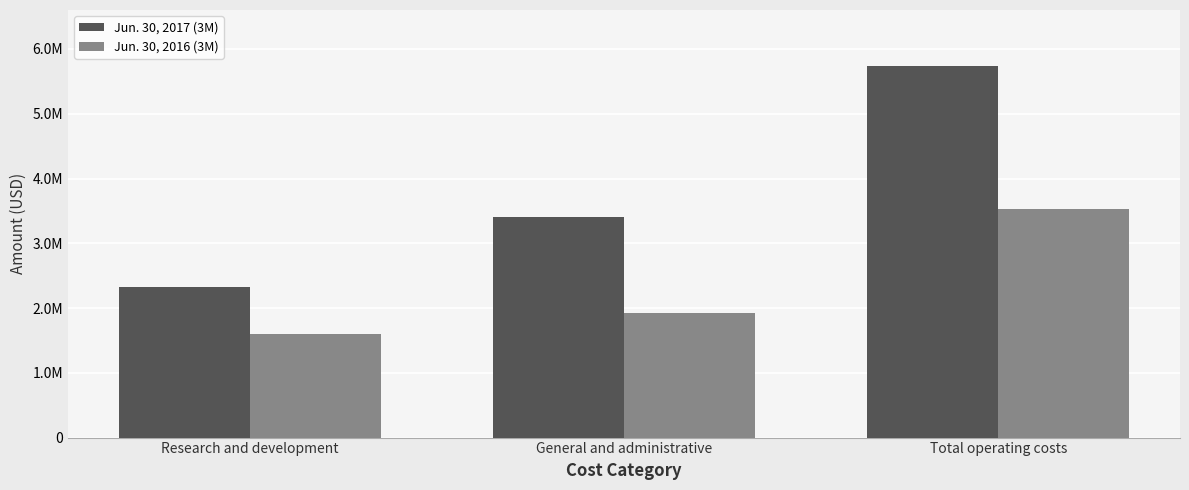

Which series changed the most between Research and development and Total operating costs?

Jun. 30, 2017 (3M)